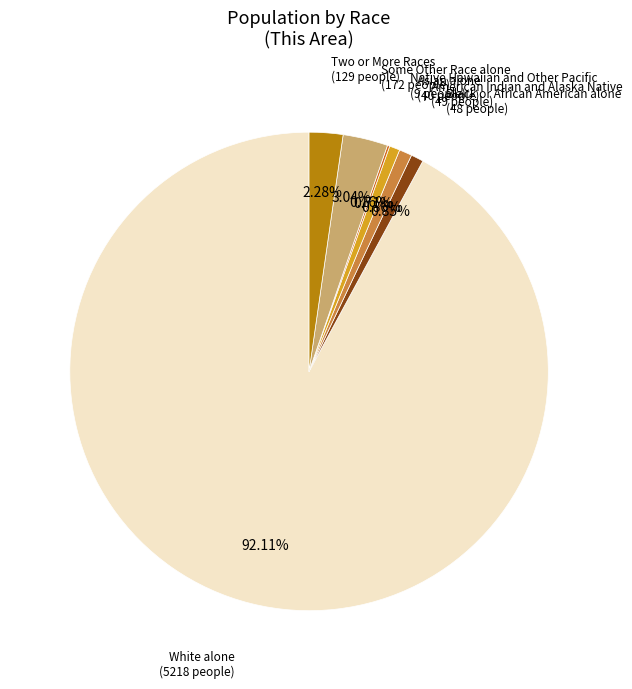

What is the ratio of the value at Black or African American alone to the value at Some Other Race alone?

0.3